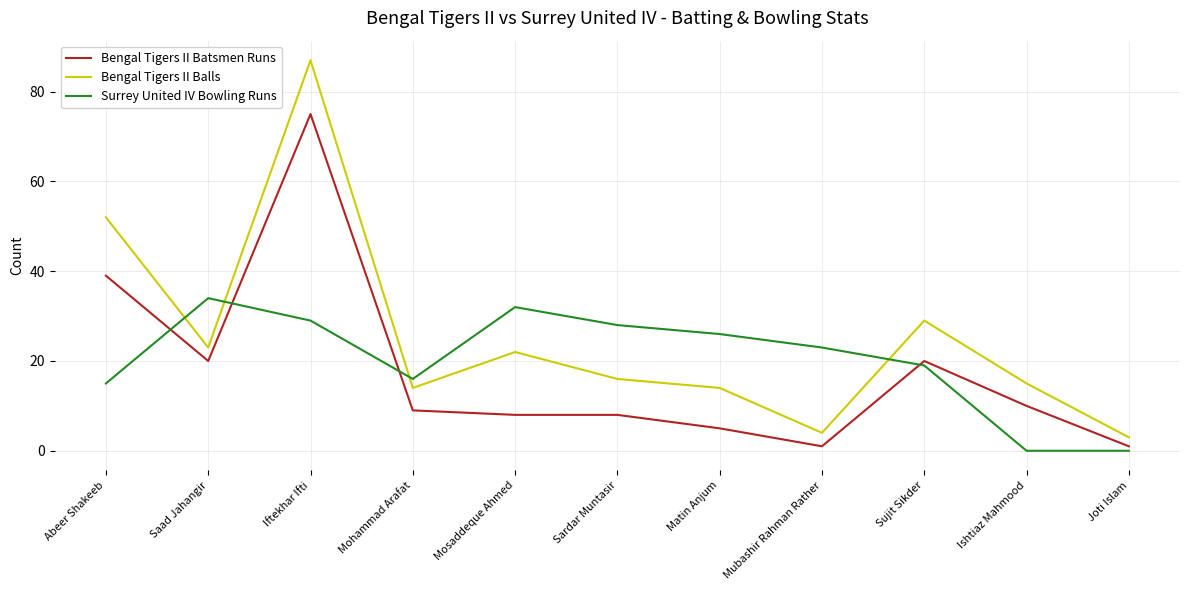

What is the difference between the highest and lowest values at Abeer Shakeeb?

37